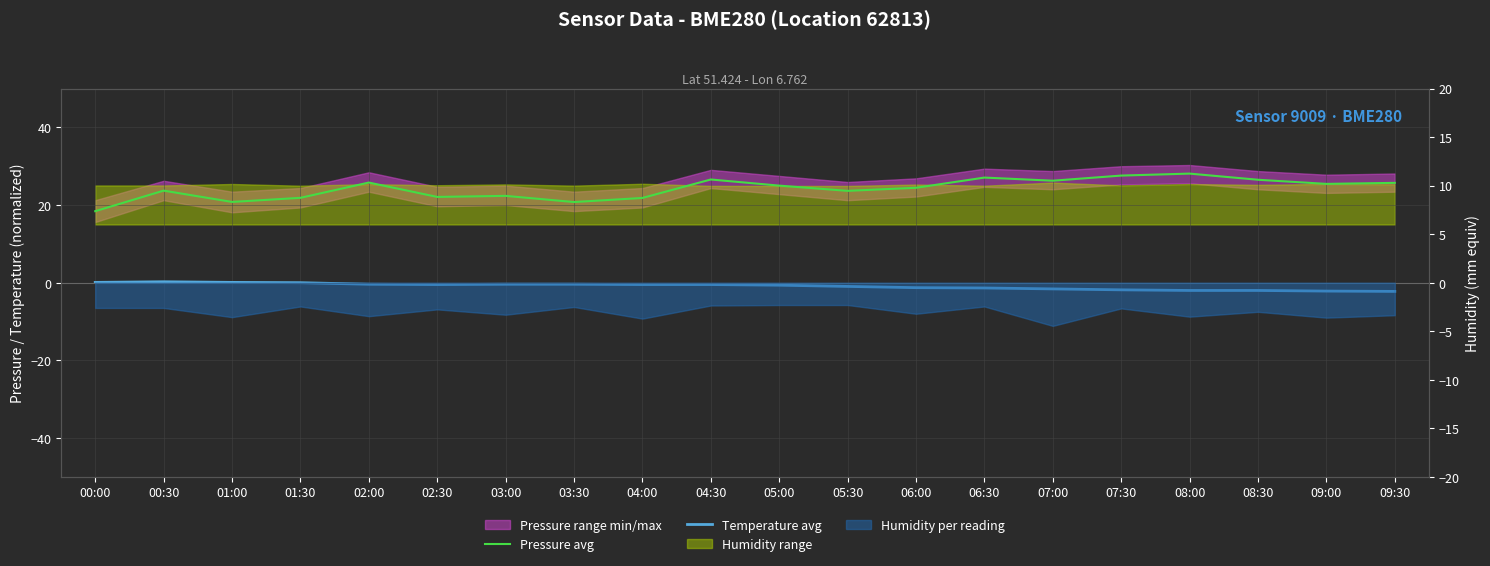

The value of Pressure avg at 02:00 is 9.4. True or false?

False